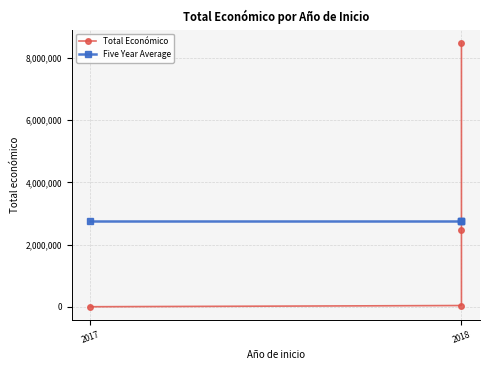

What is the average value of the Five Year Average series?

2753849.5